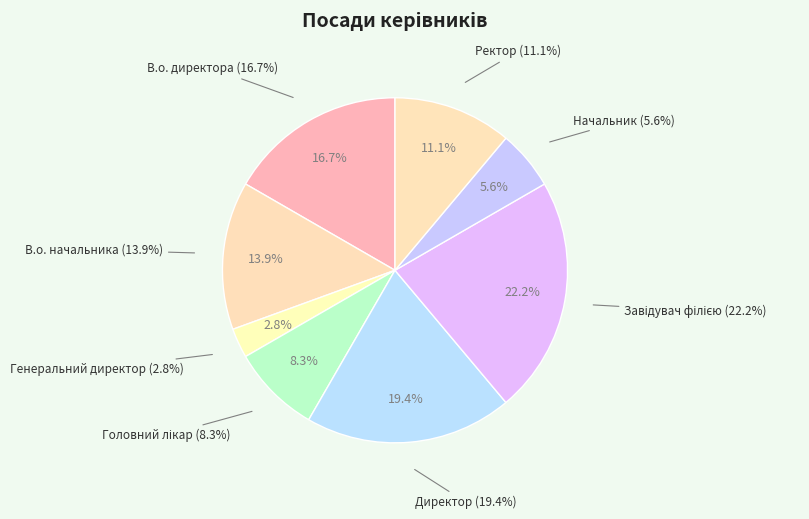

The Генеральний директор slice represents 8% of the pie. True or false?

False